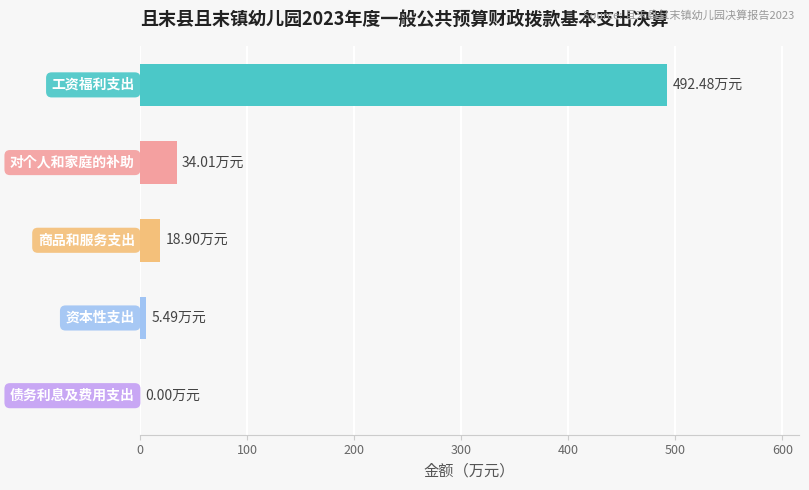

What is the greatest value displayed?

492.5